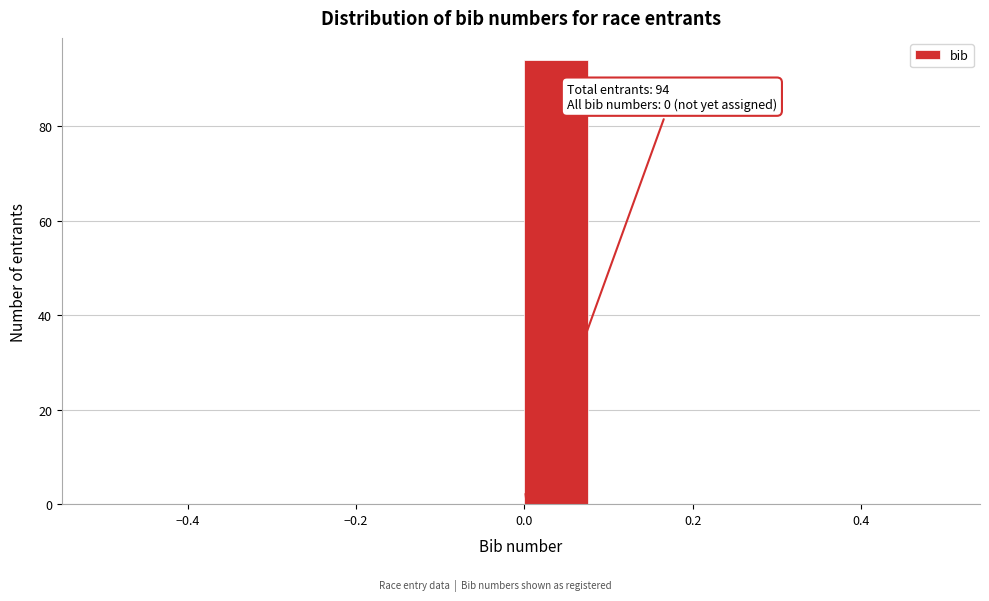

Over which range of the x-axis is the bar tallest?

0.00 to 0.08